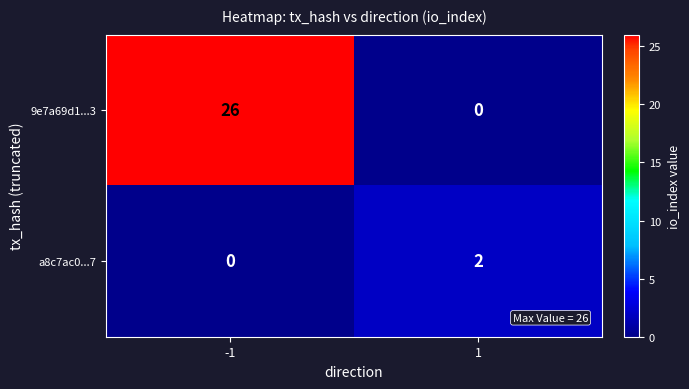

What is the sum of the 9e7a69d1...3 values at -1 and 1?

26